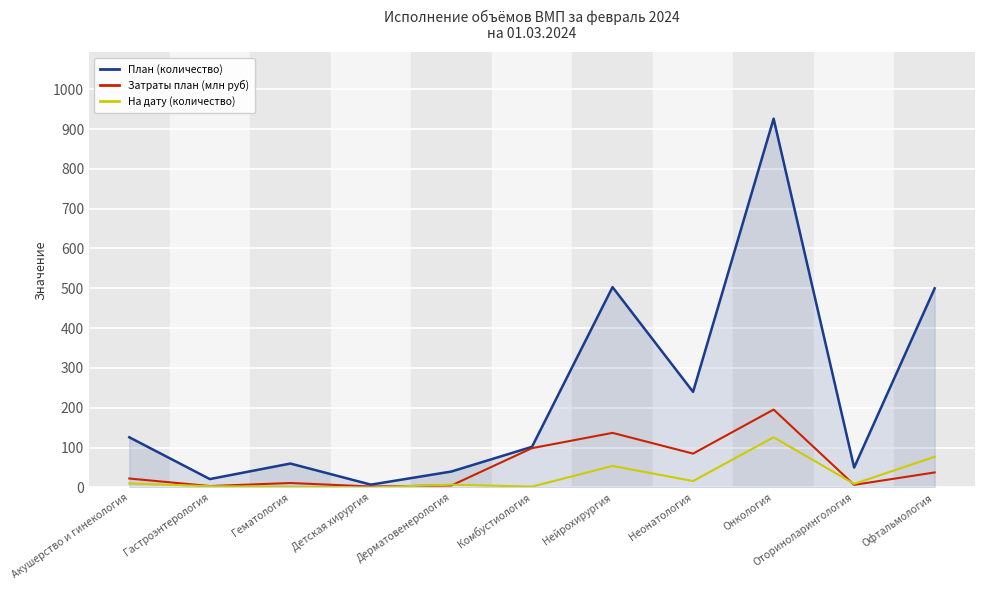

Where is Затраты план (млн руб) nearest to the value 98?

Комбустиология